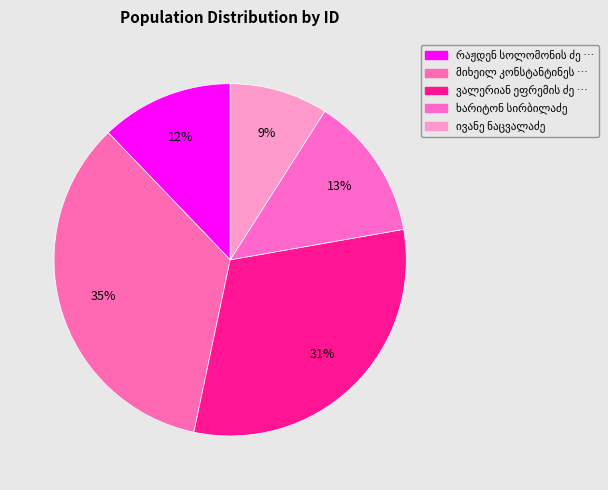

To the nearest percent, what is the difference between the ხარიტონ სირბილაძე and რაჟდენ სოლომონის ძე ნაცვლიშვილი slice percentages?

1%